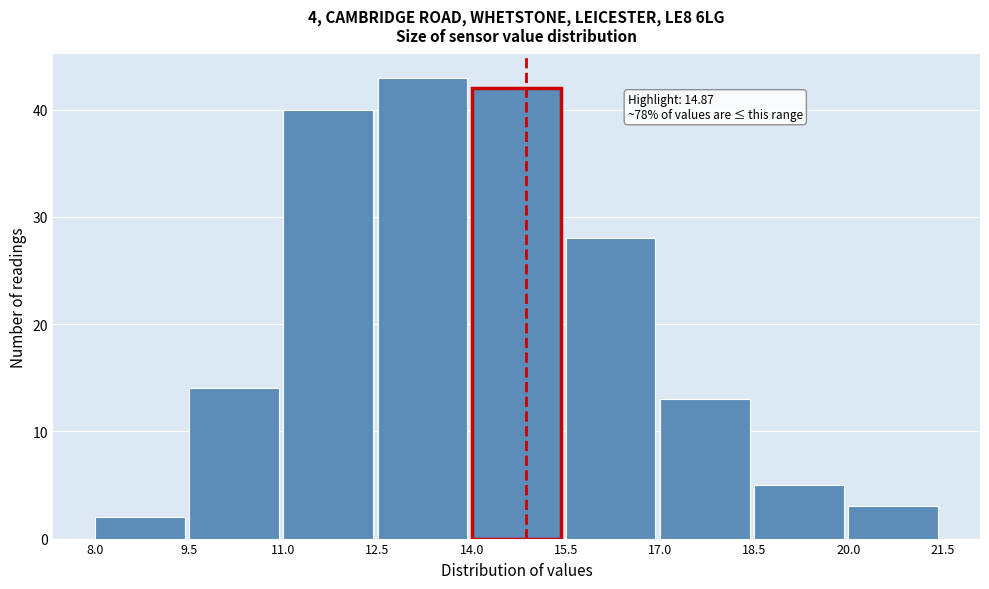

Over which range of the x-axis is the bar tallest?

12.5 to 14.0